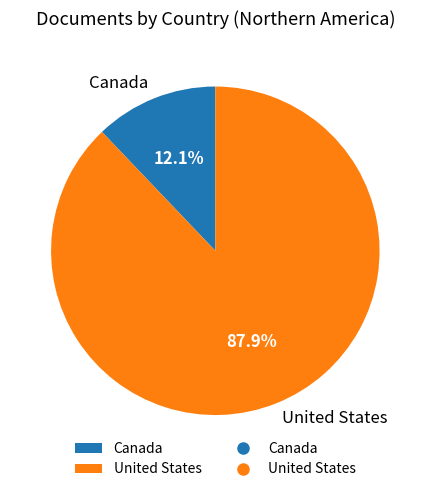

Is it true that Canada is 6% of the pie?

False